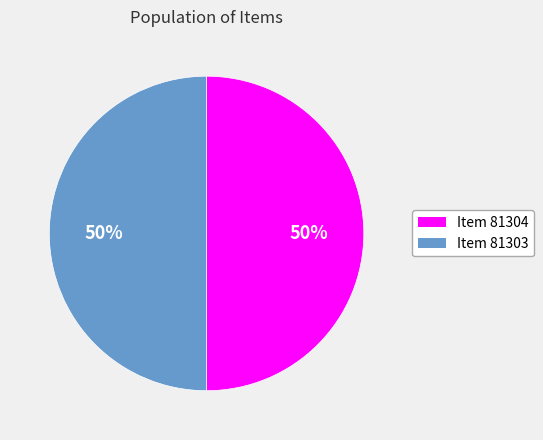

Combined, do Item 81304 and Item 81303 account for over 50%?

Yes